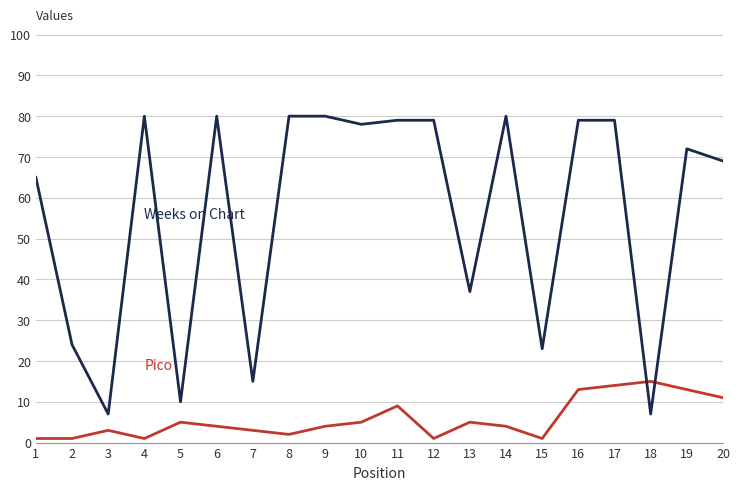

What is the greatest value displayed?

80